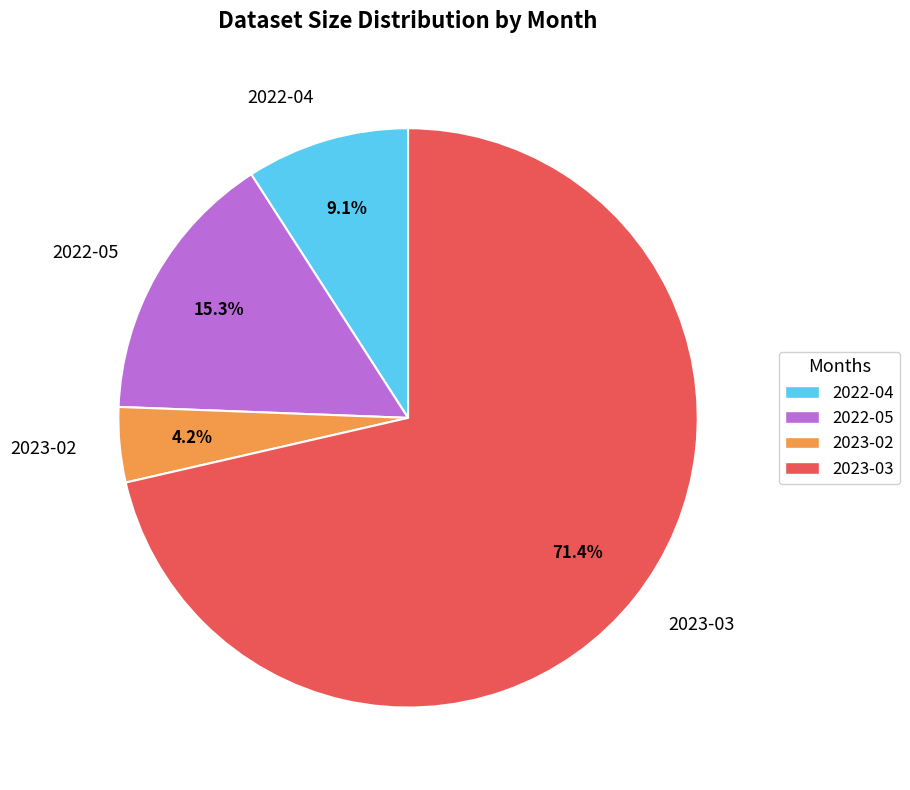

To the nearest percent, what percentage of the pie is 2023-02?

4%